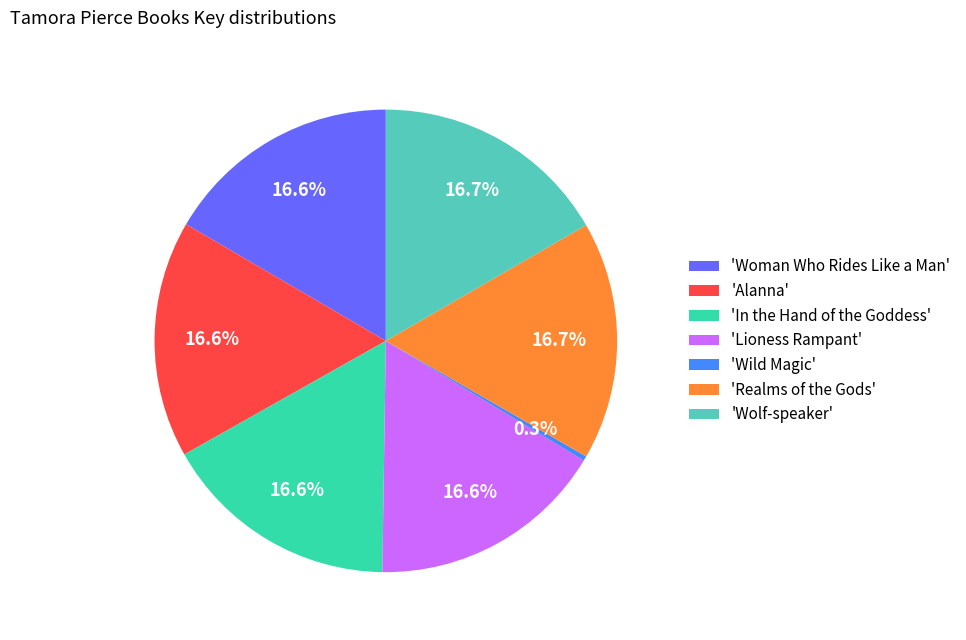

Which category has the smallest portion of the pie?

'Wild Magic'